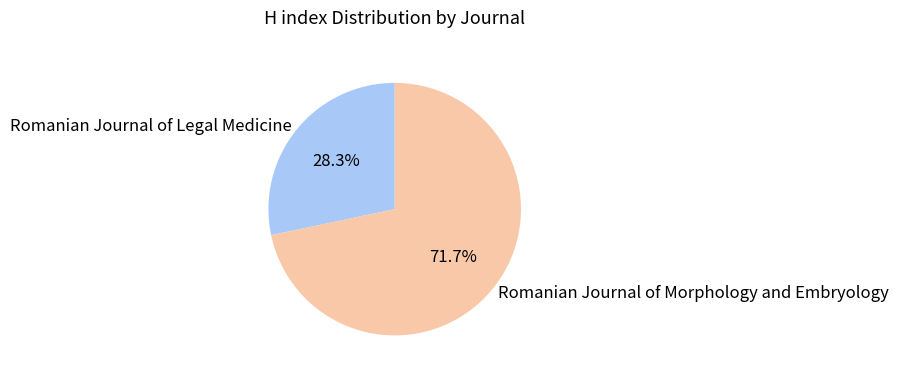

The Romanian Journal of Legal Medicine slice represents 28% of the pie. True or false?

True